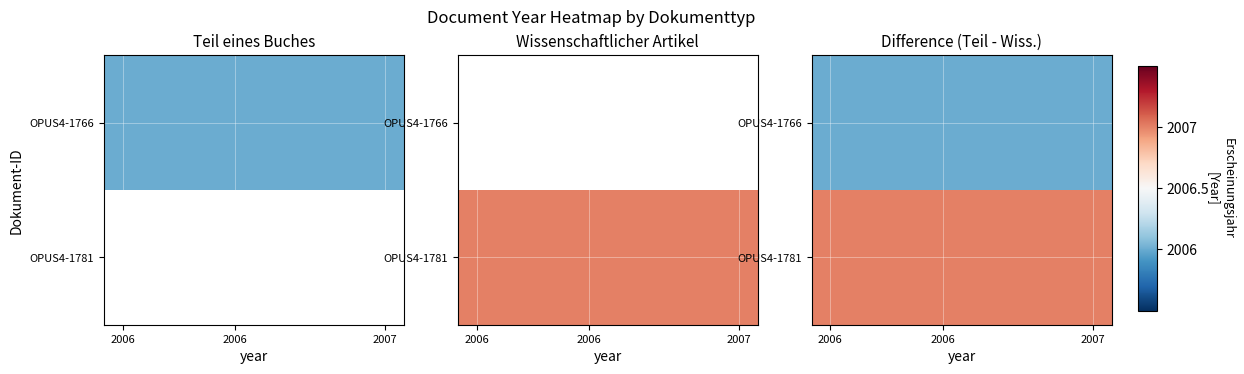

How many categories are shown in the chart?

8